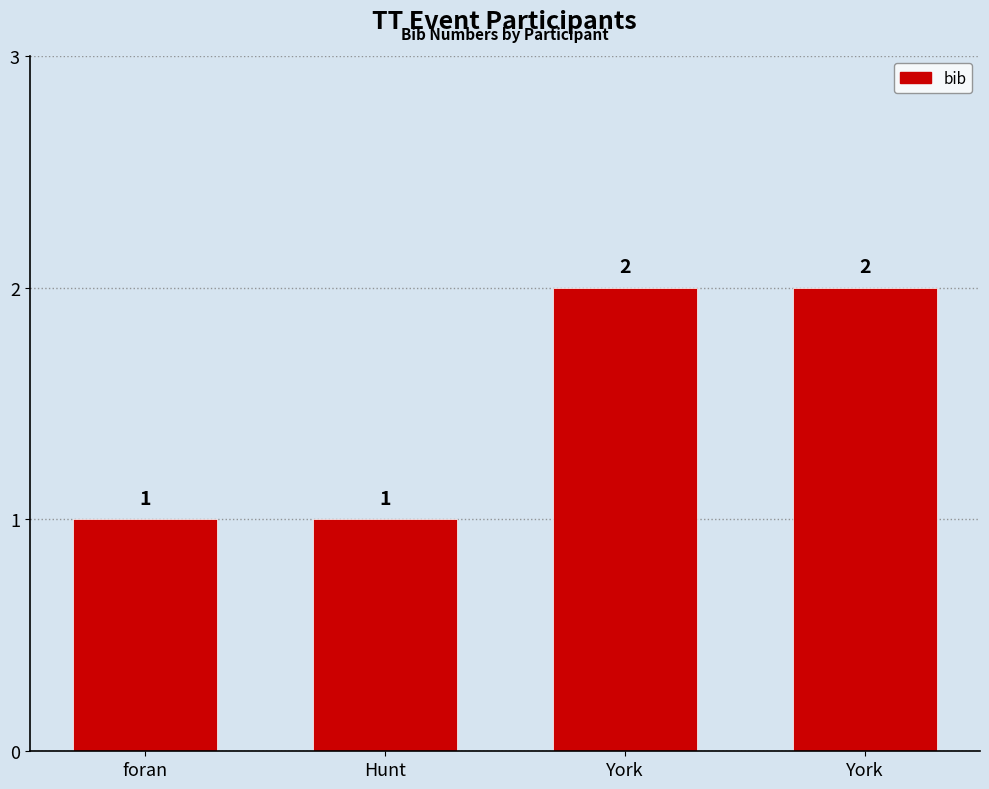

How many values are between 1 and 2?

4